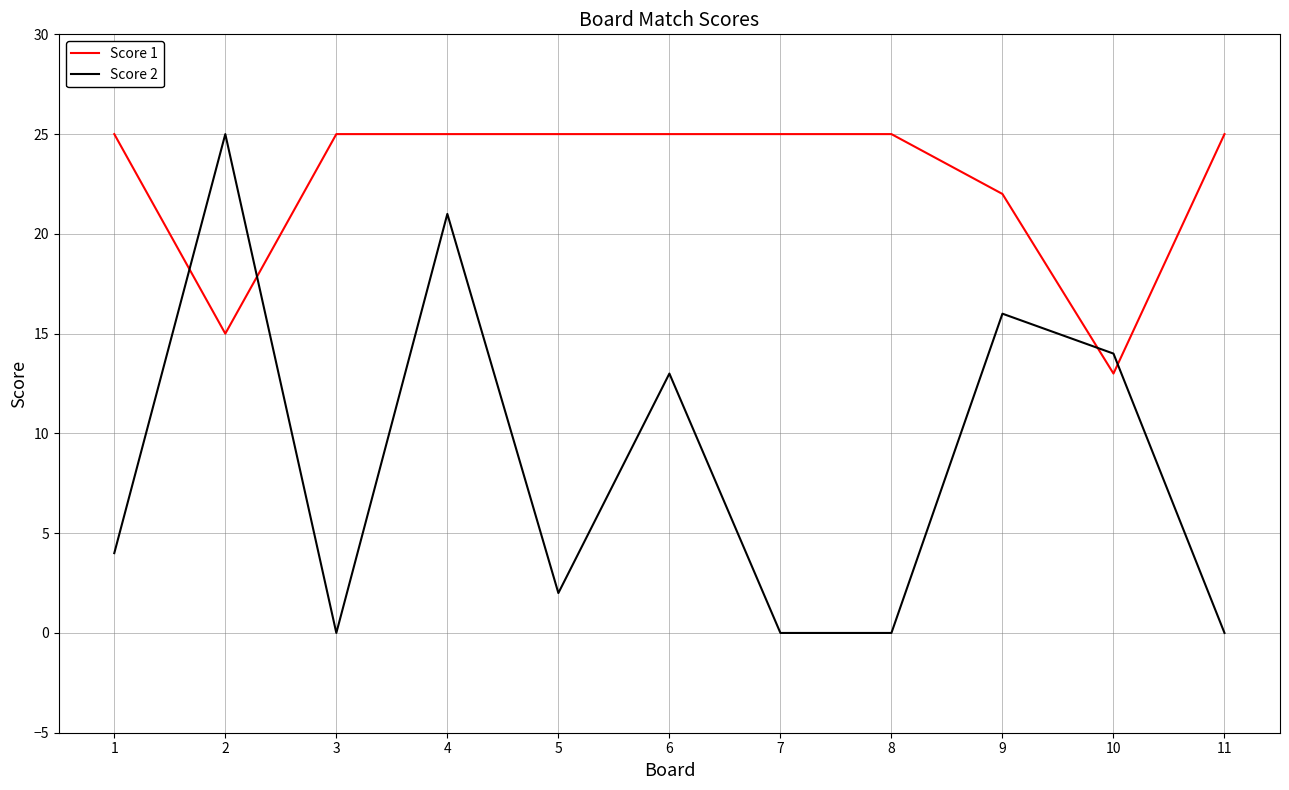

What is the spread (max minus min) of values at 3?

25